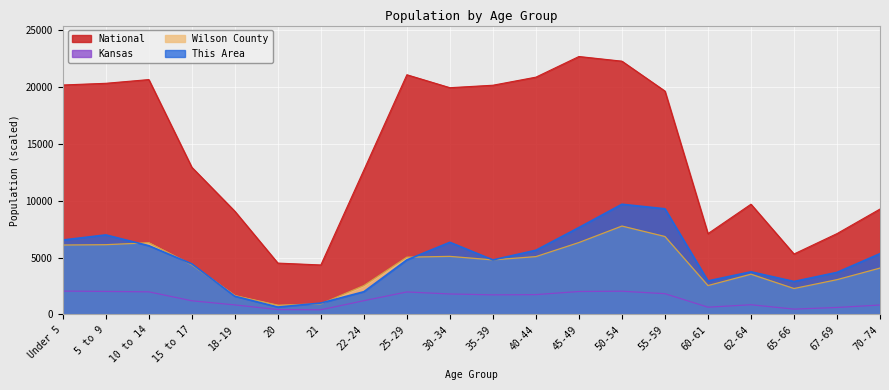

Reading right to left, transcribe all the data shown in this chart.

This Area: 5350.0	3700.0	2900.0	3750.0	2950.0	9300.0	9700.0	7650.0	5650.0	4800.0	6350.0	4800.0	2000.0	1000.0	650.0	1600.0	4450.0	6050.0	7000.0	6550.0
Wilson County: 4080.0	3060.0	2280.0	3540.0	2540.0	6860.0	7780.0	6330.0	5090.0	4800.0	5110.0	5040.0	2540.0	930.0	810.0	1660.0	4370.0	6310.0	6140.0	6110.0
Kansas: 826.3	611.8	465.7	850.7	636.6	1825.1	2044.3	2018.3	1742.8	1723.9	1799.4	1977.8	1207.7	409.3	427.6	837.0	1201.2	1988.8	2024.5	2054.9
National: 9278.2	7115.4	5319.9	9704.2	7113.7	19664.8	22298.1	22708.6	20891.0	20179.6	19962.1	21101.8	12712.6	4354.3	4519.1	9086.1	12954.3	20677.2	20348.7	20201.4